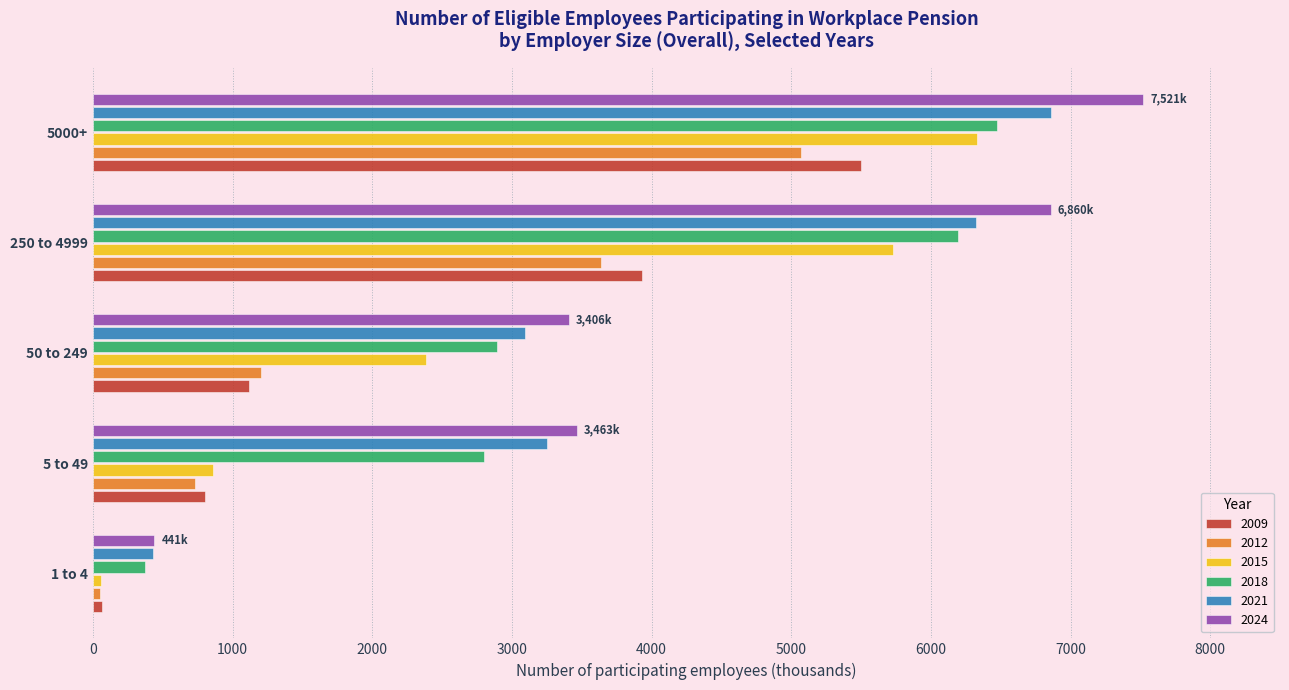

True or false: 2024 has a value of 928 at 50 to 249.

False